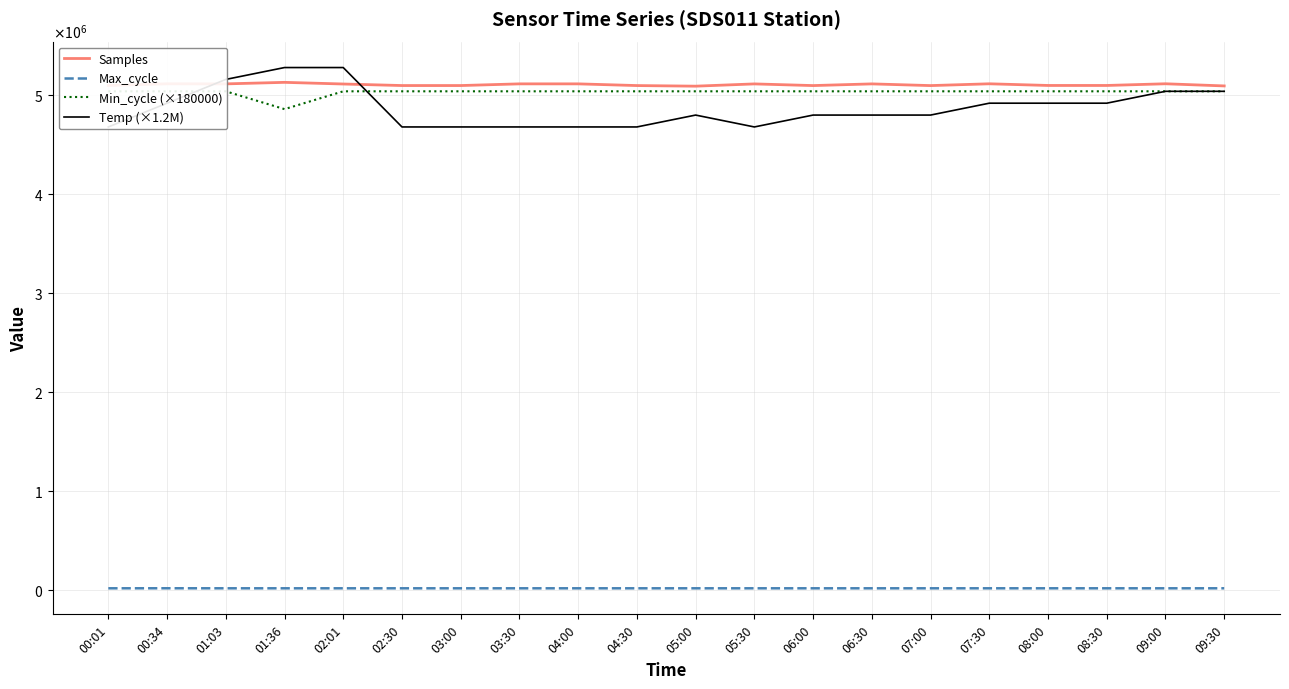

At 09:30, list the series in order from smallest to largest.

Max_cycle, Min_cycle (×180000), Temp (×1.2M), Samples